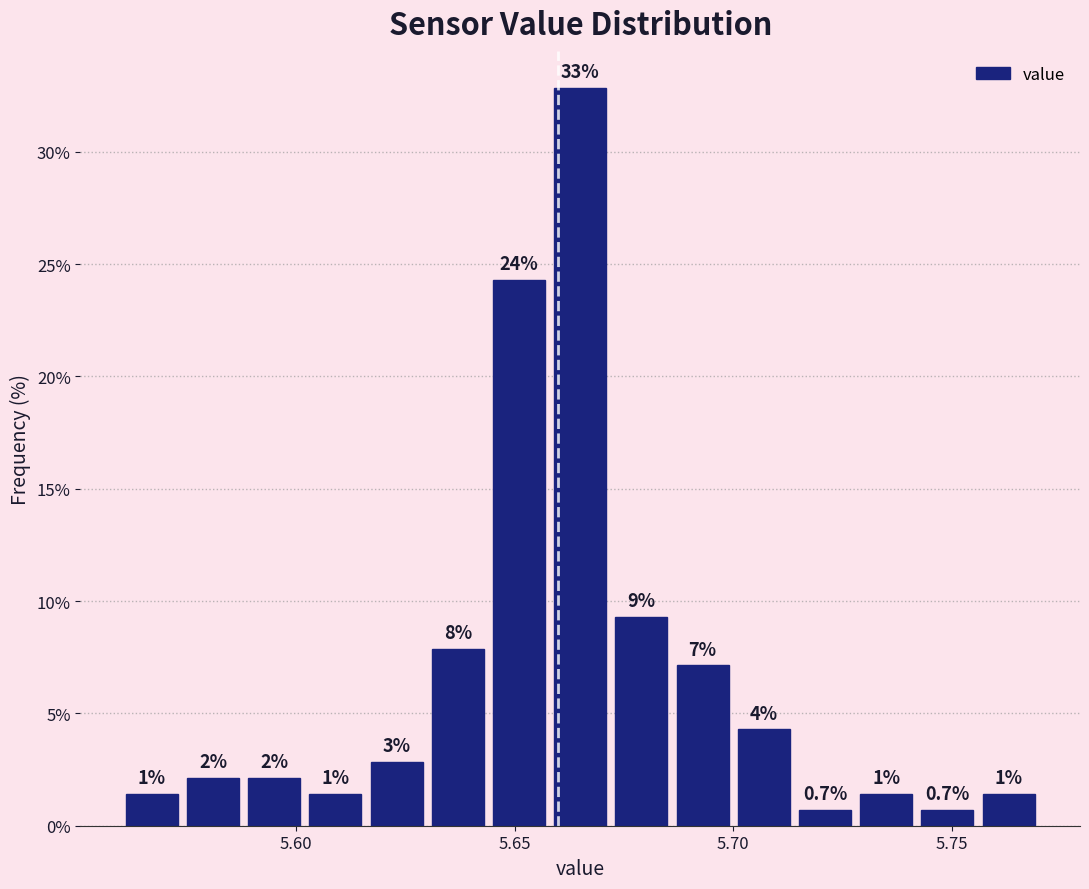

Around what value on the x-axis is the tallest bar? Give the approximate position of its centre, as read against the axis.

5.665